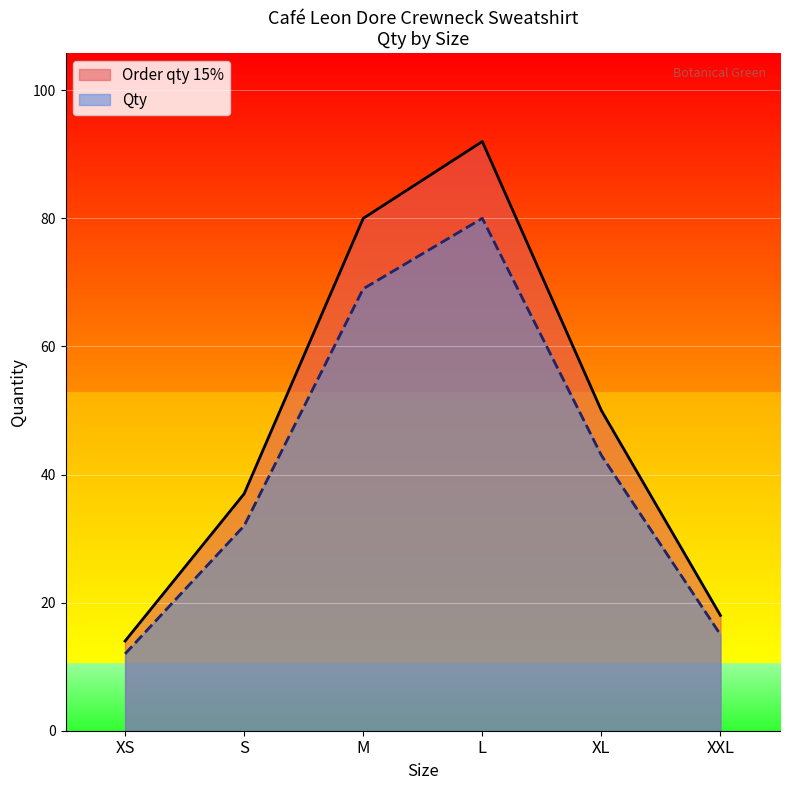

Reading left to right, list all the values displayed in this chart.

Order qty 15%: 14	37	80	92	50	18
Qty: 12	32	69	80	43	15